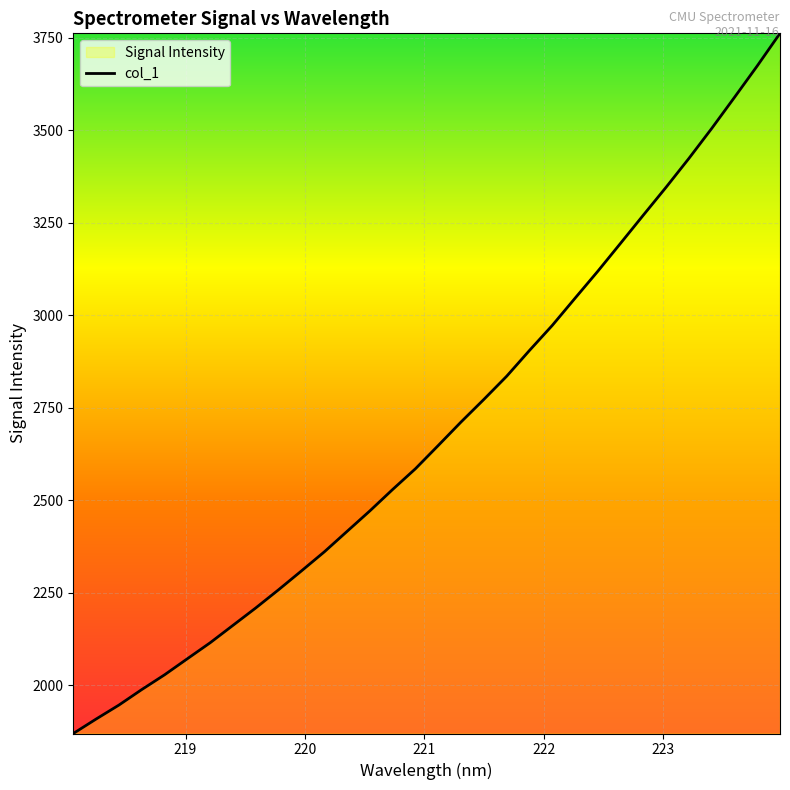

Reading left to right, extract all data points from this chart.

1869.6	1908.6	1946.4	1988.3	2028.2	2071.6	2114.9	2161.9	2209.0	2258.2	2308.9	2360.3	2415.8	2471.2	2529.1	2585.1	2647.9	2711.4	2772.4	2834.9	2904.6	2972.2	3045.8	3118.7	3194.4	3270.4	3345.9	3423.7	3504.6	3588.6	3673.6	3761.6